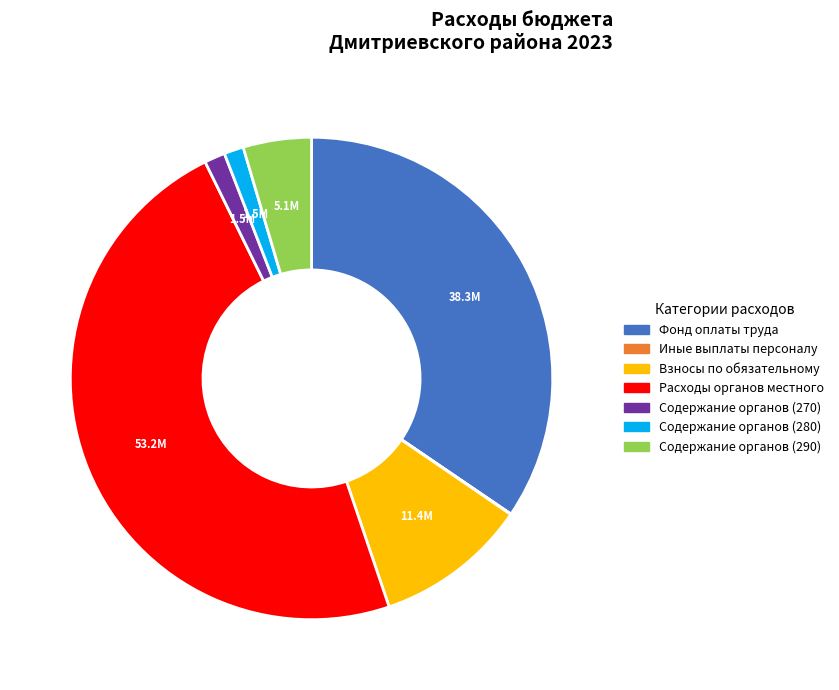

Which slice is the largest?

Расходы органов местного